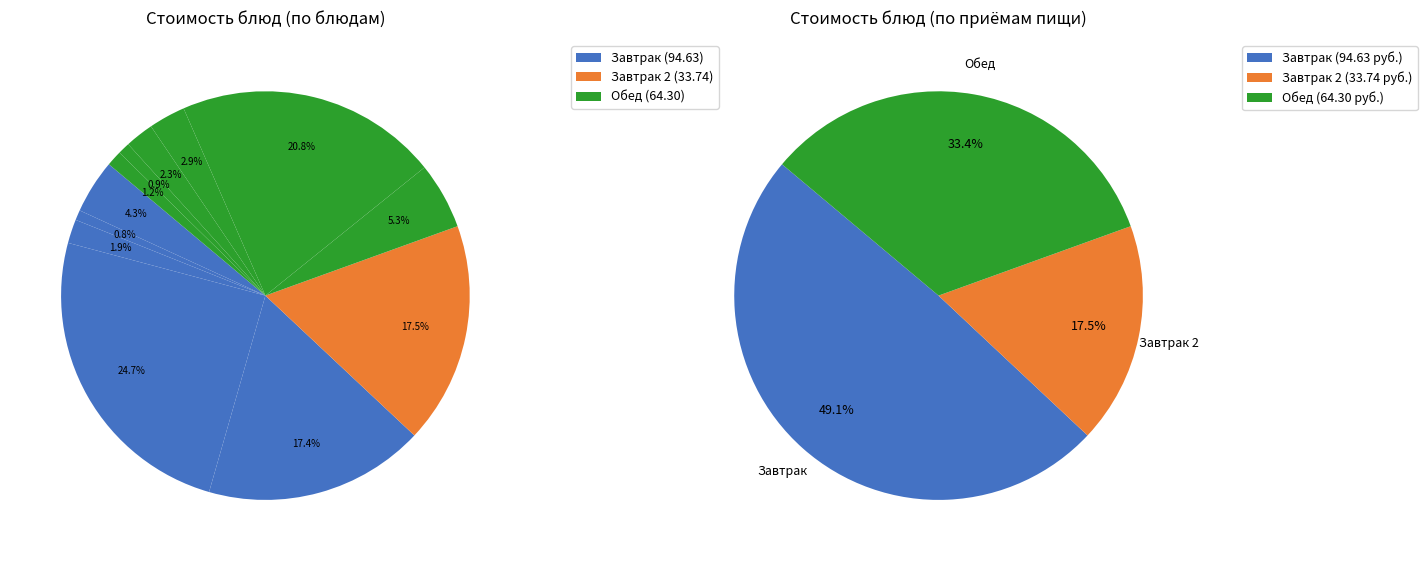

What percentage do КАША ГРЕЧНЕВАЯ РАССЫПЧАТАЯ and МАКАРОНЫ ОТВАРНЫЕ together represent?

7.2%